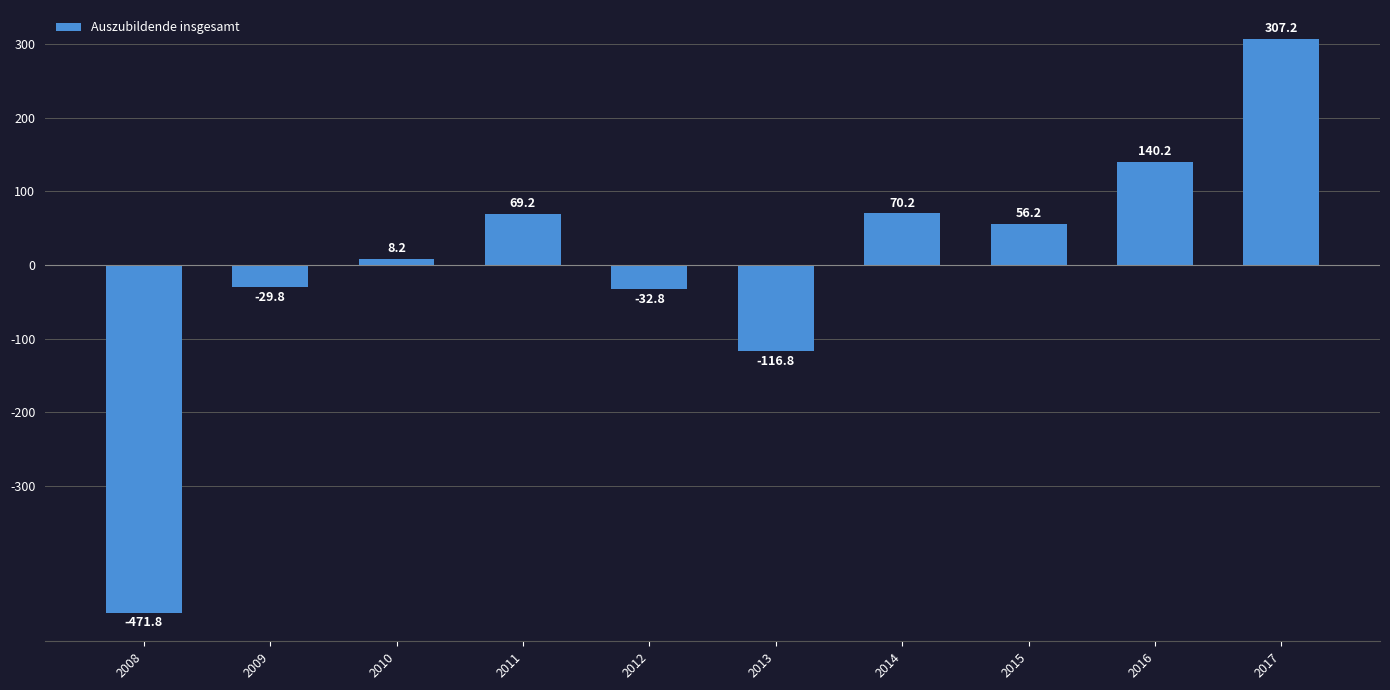

The chart shows a value of 29.1 at 2011. True or false?

False